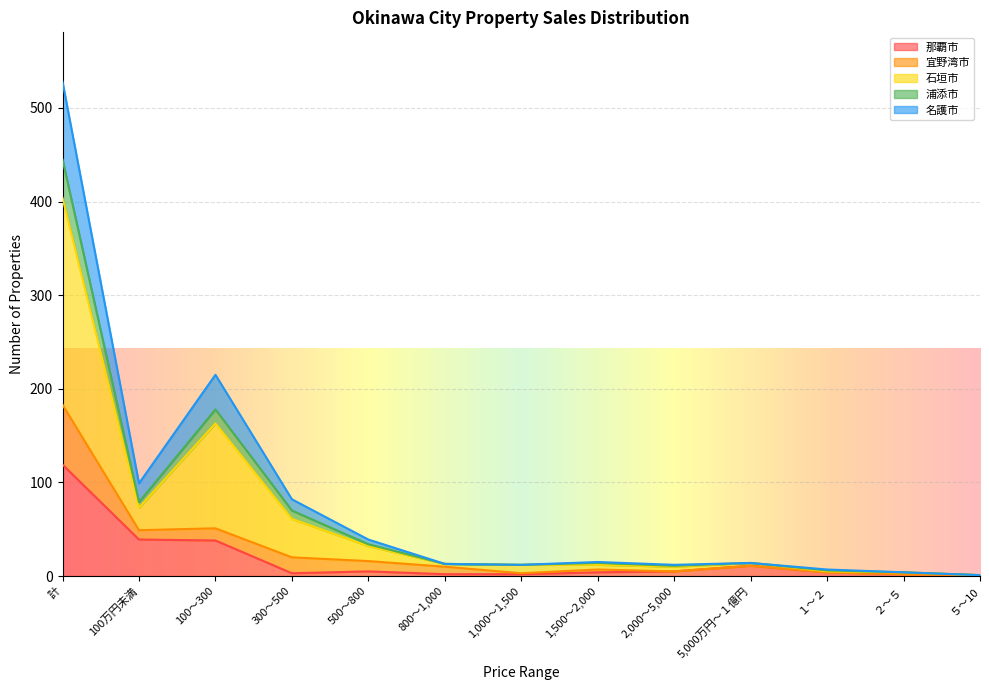

What is the total value across all series at 計?

528